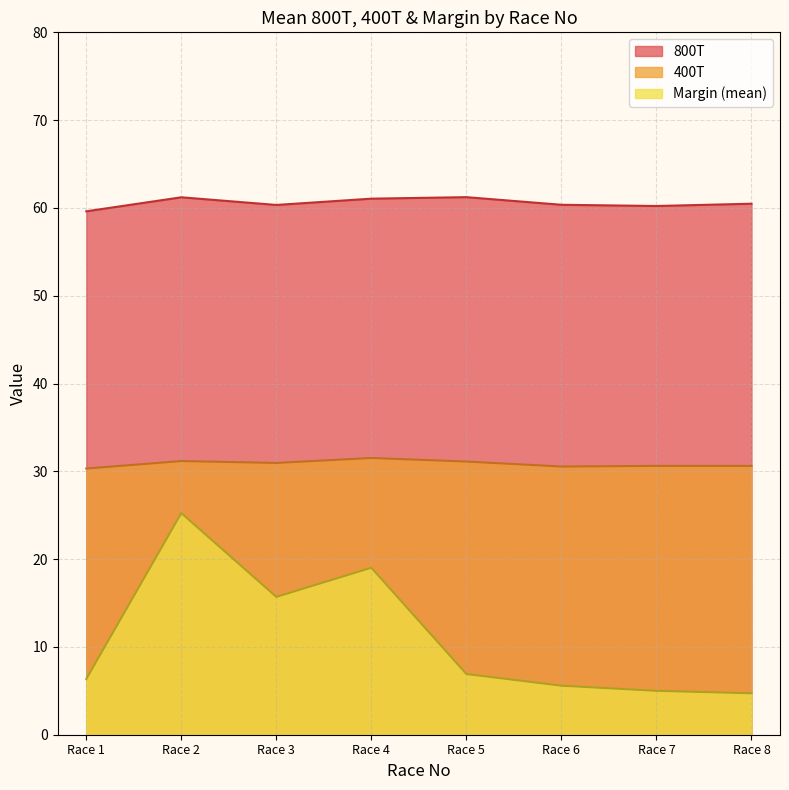

Between Race 2 and Race 8, which series saw the biggest shift?

Margin (mean)